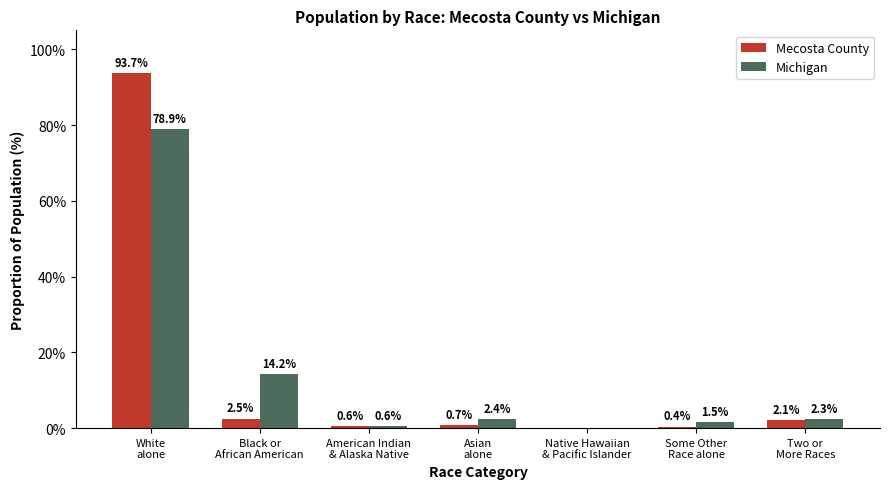

What is the sum of all Michigan values?

99.9